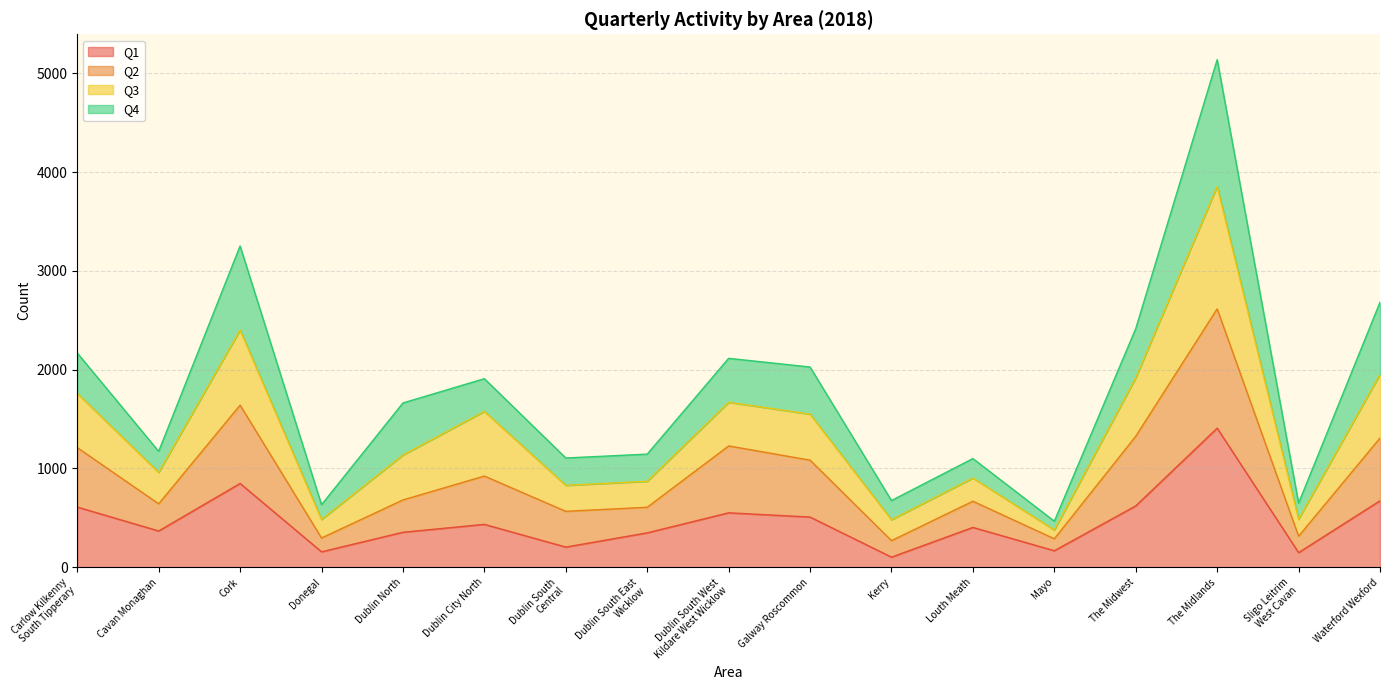

True or false: Q1 and Q3 intersect in this chart.

False